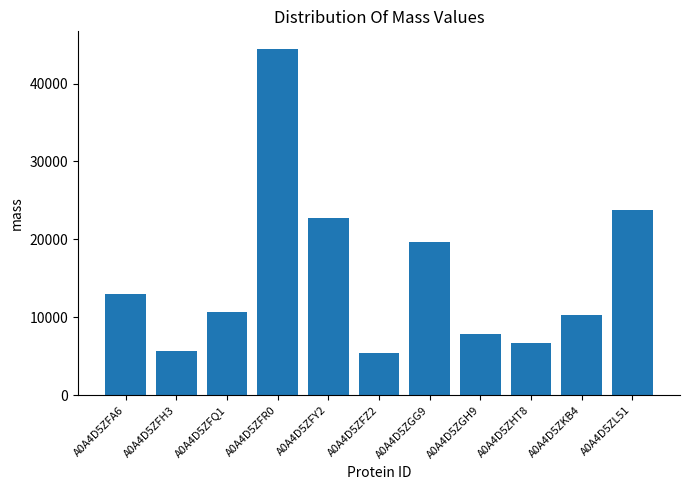

Approximately how many times larger is the value at A0A4D5ZGH9 compared to A0A4D5ZKB4?

0.8